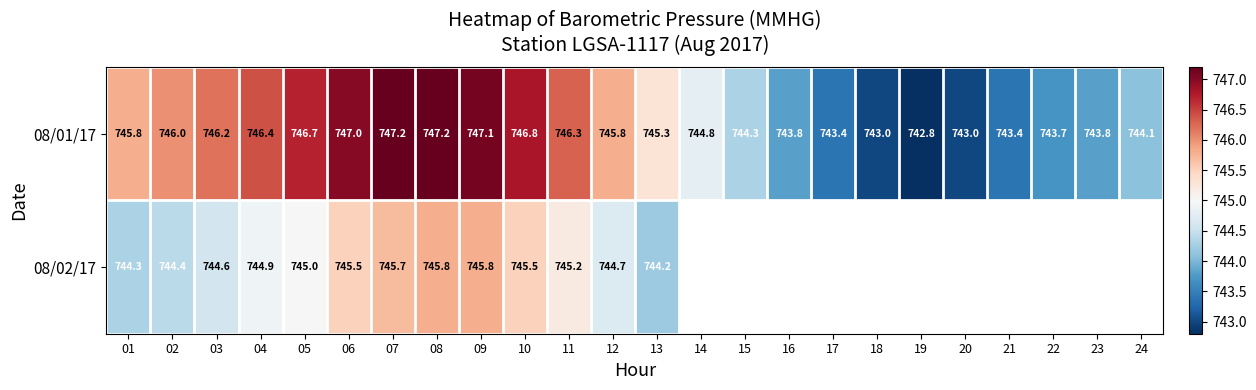

What is the total value across all series at 03?

1490.8